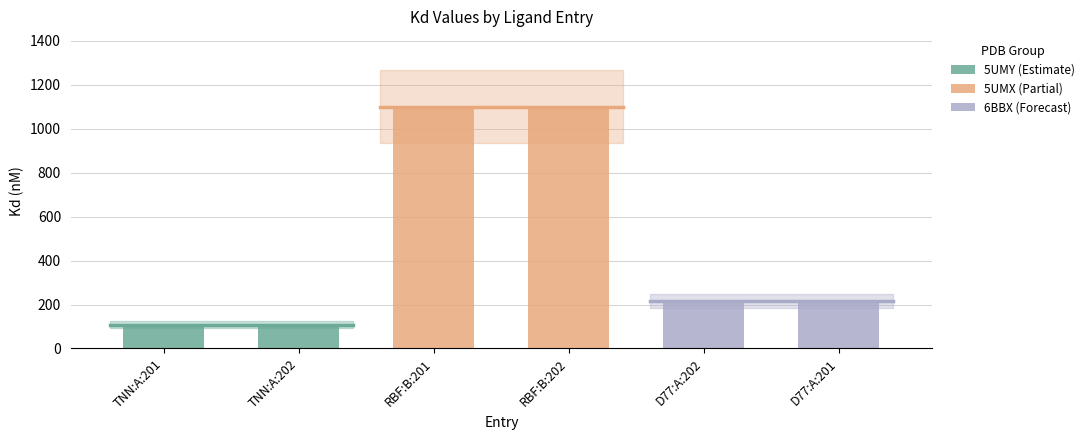

What is the greatest value displayed?

1100